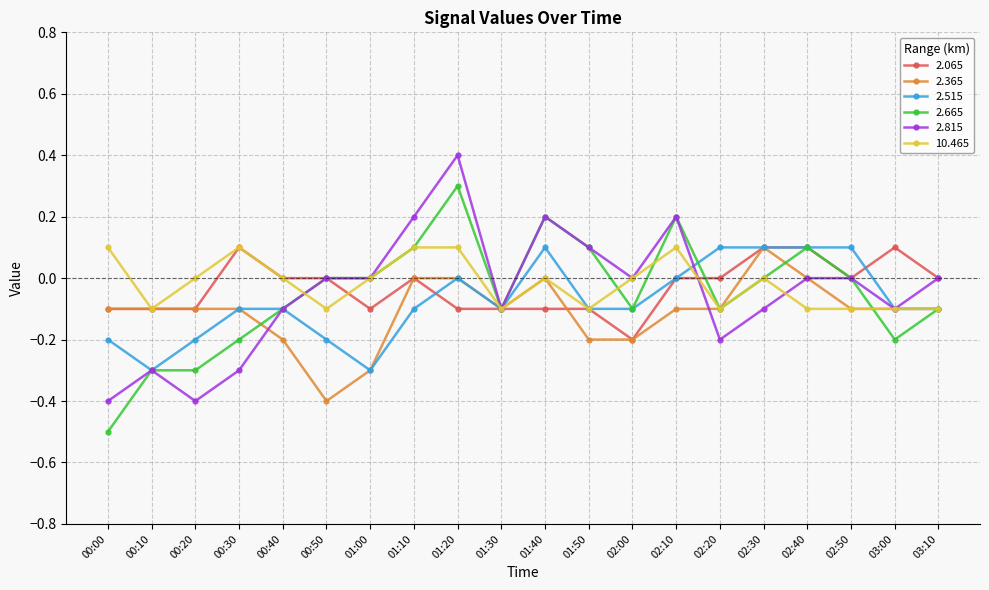

What is the label of the 20th point from the left?

03:10